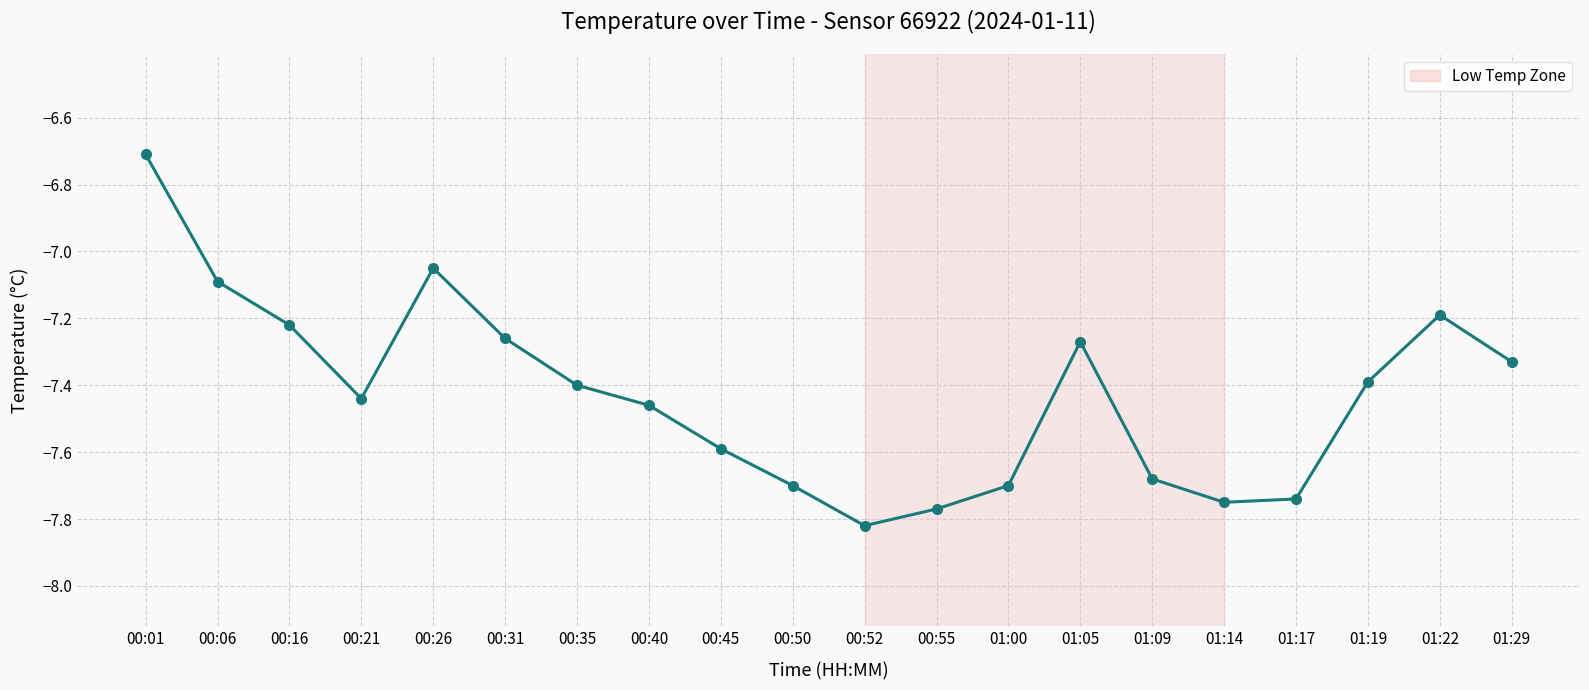

What is the greatest value displayed?

-6.7